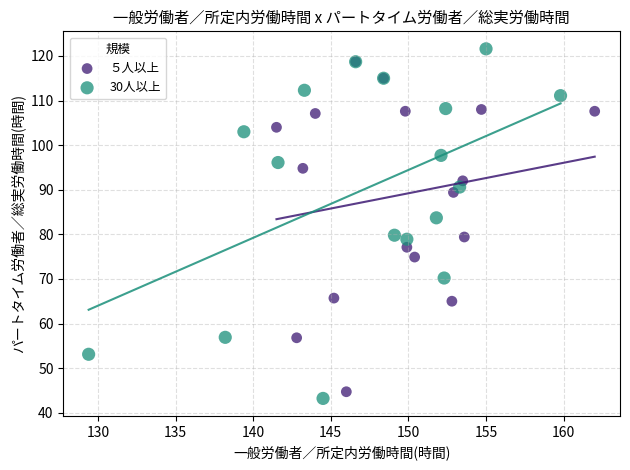

What are all the series names shown in the legend?

５人以上, 30人以上